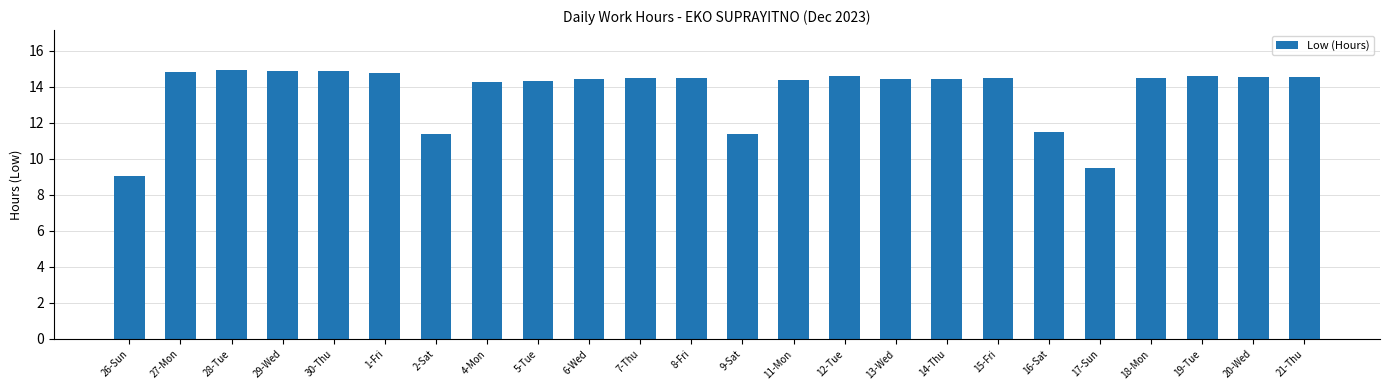

Which label corresponds to the smallest value in the chart?

26-Sun